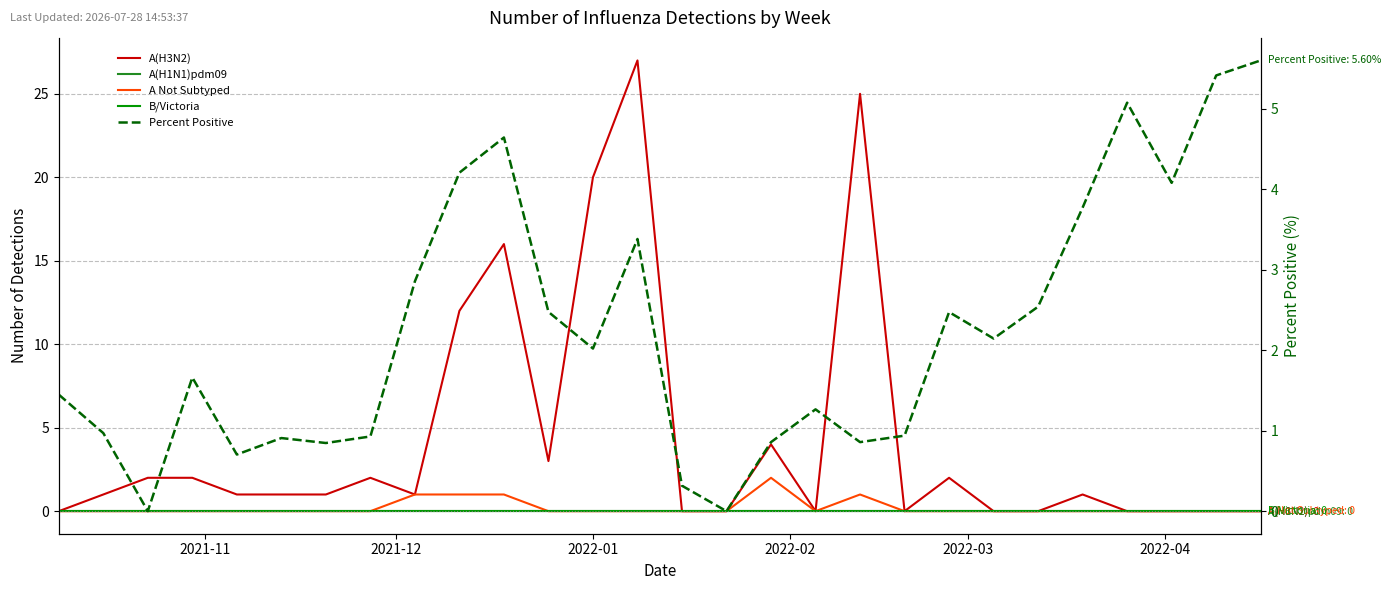

What is the total value across all series at 25?

4.1